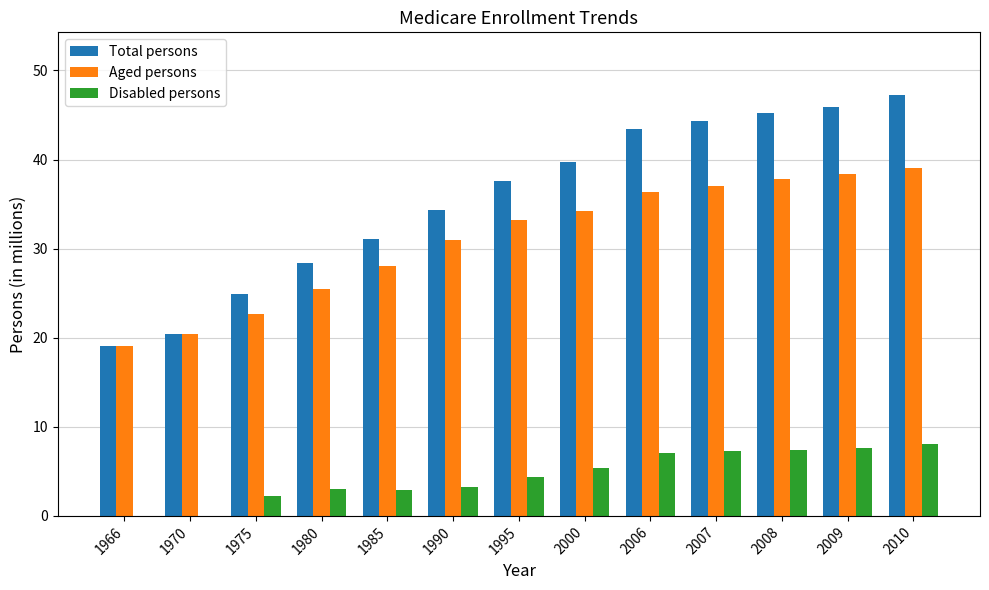

True or false: Total persons has a value of 57.7 at 1990.

False